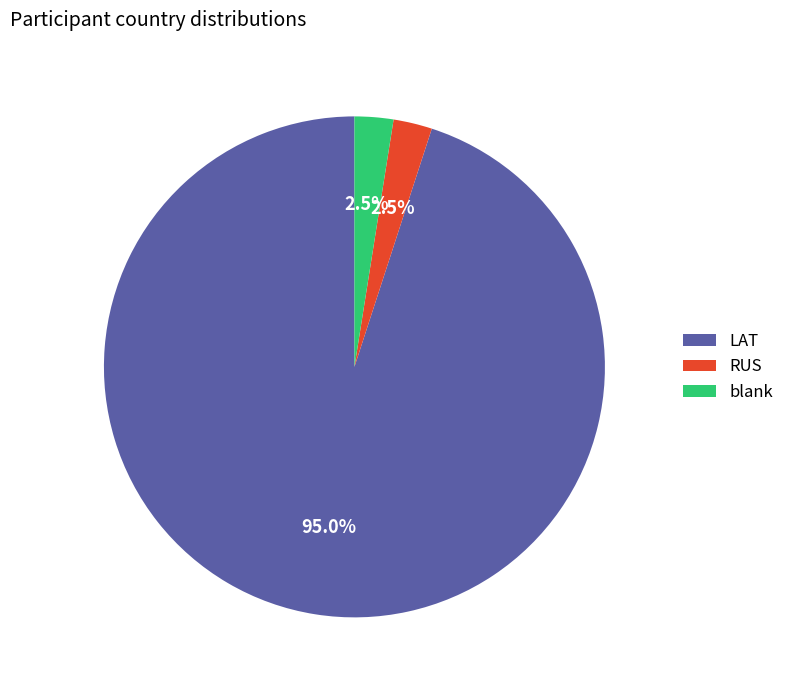

To the nearest percent, what portion does LAT represent?

95%